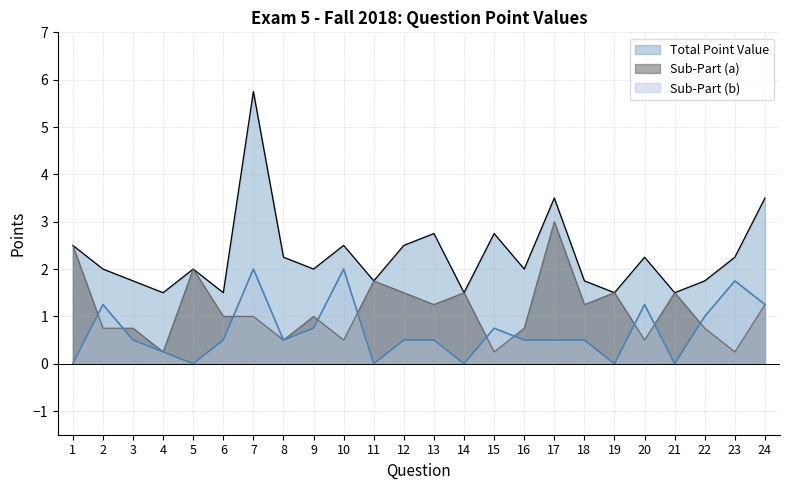

Reading right to left, list all the values displayed in this chart.

Sub-Part (a): 1.2	0.2	0.8	1.5	0.5	1.5	1.2	3.0	0.8	0.2	1.5	1.2	1.5	1.8	0.5	1.0	0.5	1.0	1.0	2.0	0.2	0.8	0.8	2.5
Total Point Value: 3.5	2.2	1.8	1.5	2.2	1.5	1.8	3.5	2.0	2.8	1.5	2.8	2.5	1.8	2.5	2.0	2.2	5.8	1.5	2.0	1.5	1.8	2.0	2.5
Sub-Part (b): 1.2	1.8	1.0	0.0	1.2	0.0	0.5	0.5	0.5	0.8	0.0	0.5	0.5	0.0	2.0	0.8	0.5	2.0	0.5	0.0	0.2	0.5	1.2	0.0